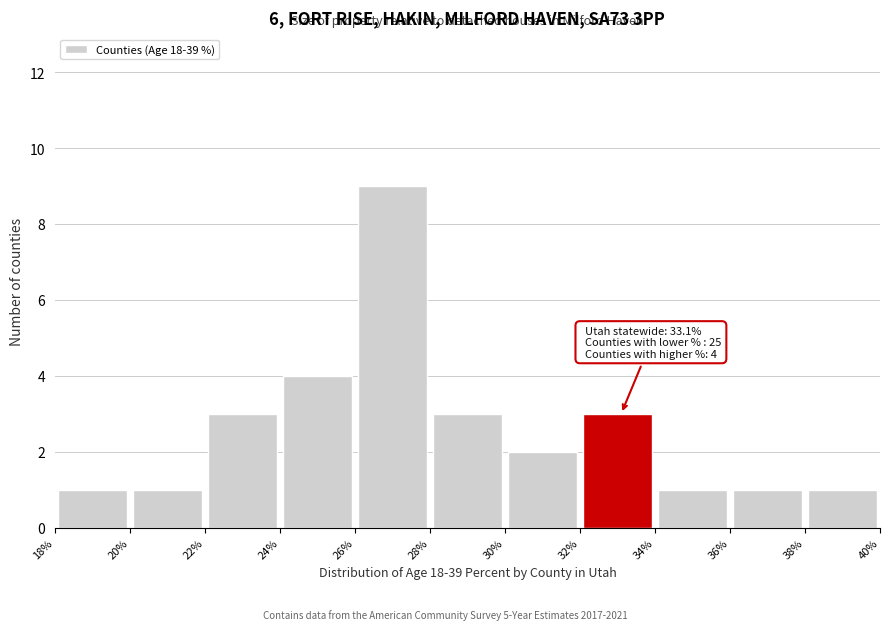

Over which range of the x-axis is the bar tallest?

26% to 28%